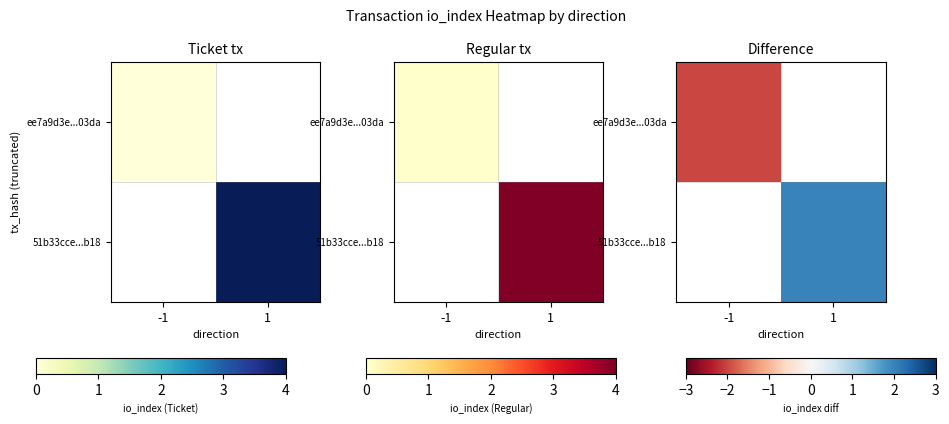

Where is ee7a9d3e...03da nearest to the value -2?

-1